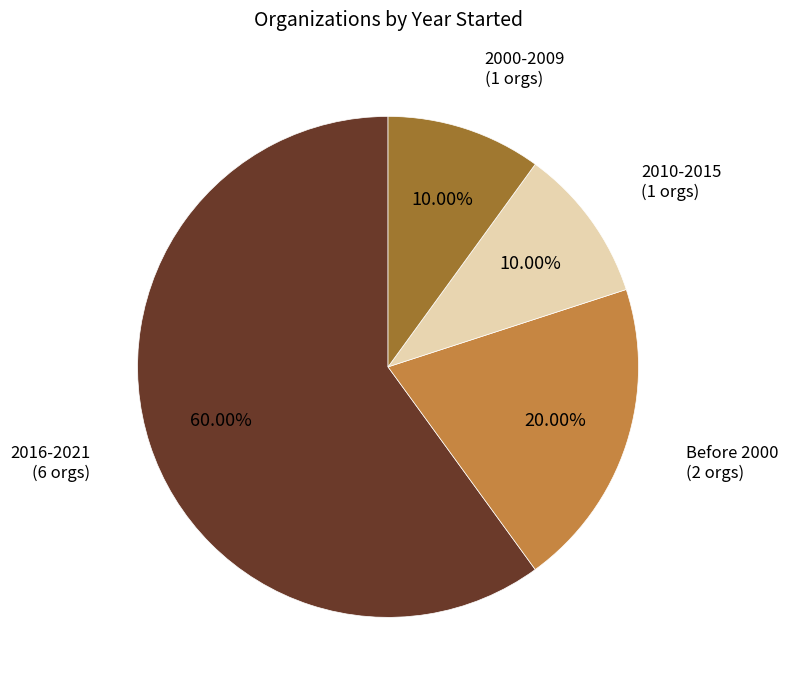

Does any single category account for the majority?

Yes